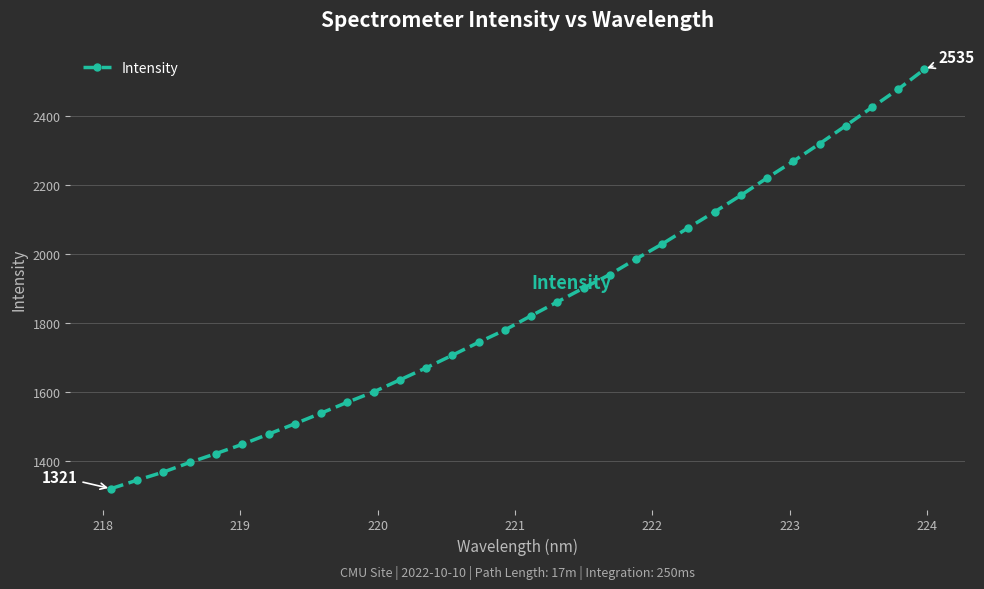

How many values are below 1821?

16